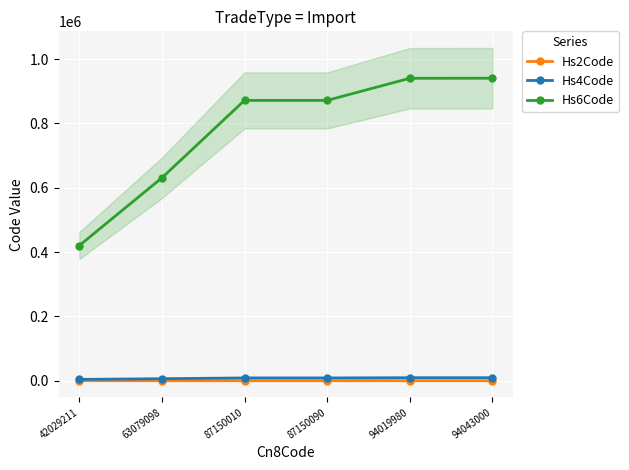

Is this an area chart (filled region under the line)?

No